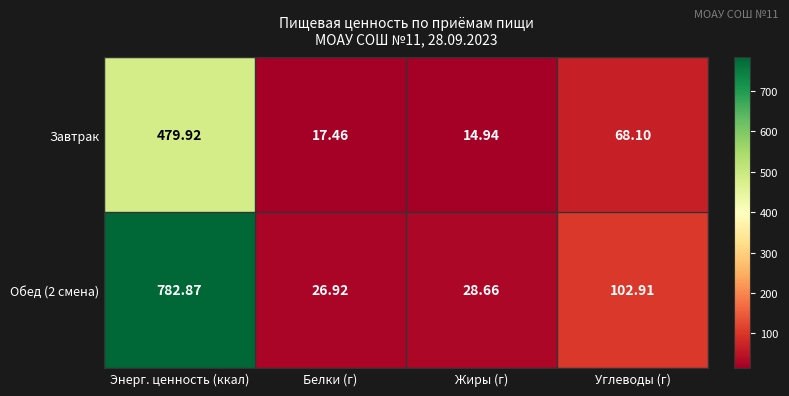

At which label is Завтрак closest to 247?

Углеводы (г)